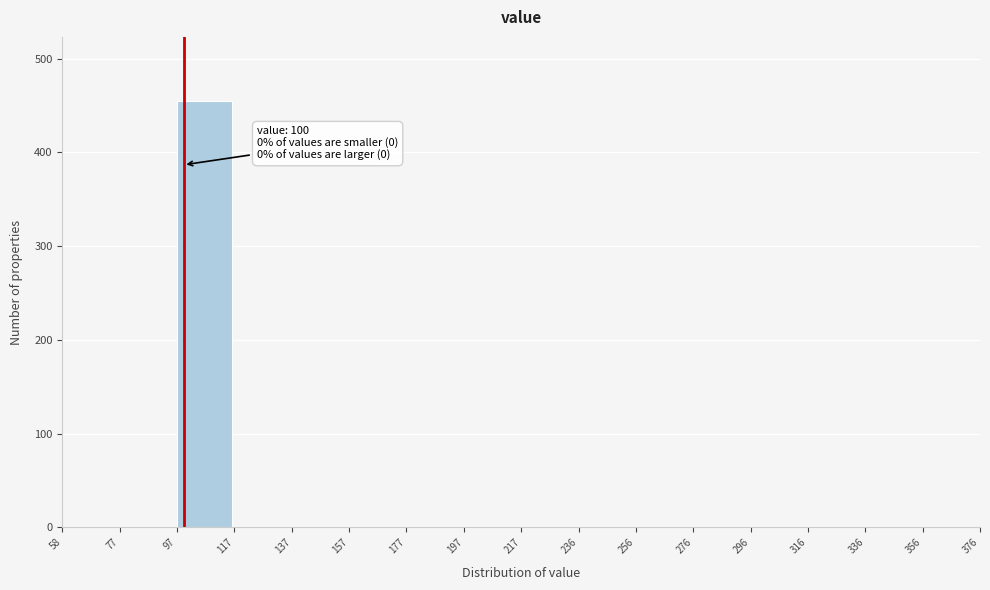

Which range on the x-axis has the tallest bar?

97 to 117